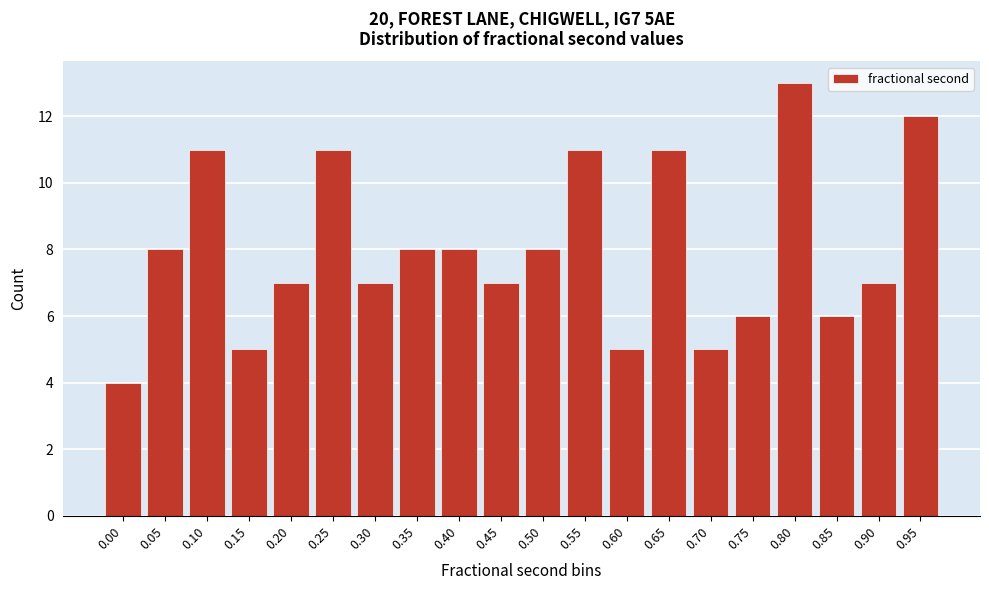

Reading left to right, what are all the values shown in this chart?

4	8	11	5	7	11	7	8	8	7	8	11	5	11	5	6	13	6	7	12